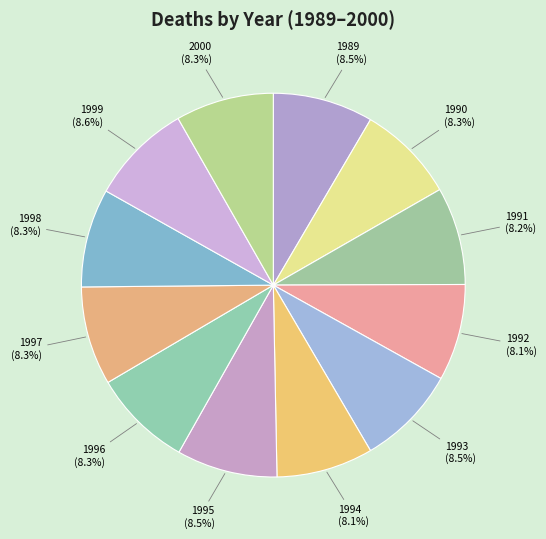

Combined, do 1991 and 1990 account for over 50%?

No